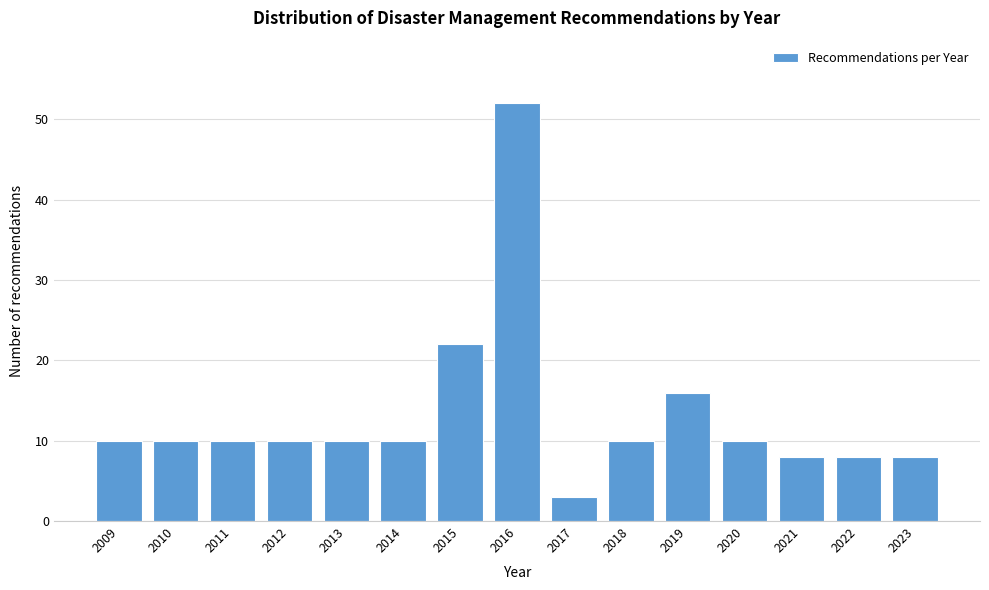

Reading left to right, list all the values displayed in this chart.

2009=10	2010=10	2011=10	2012=10	2013=10	2014=10	2015=22	2016=52	2017=3	2018=10	2019=16	2020=10	2021=8	2022=8	2023=8